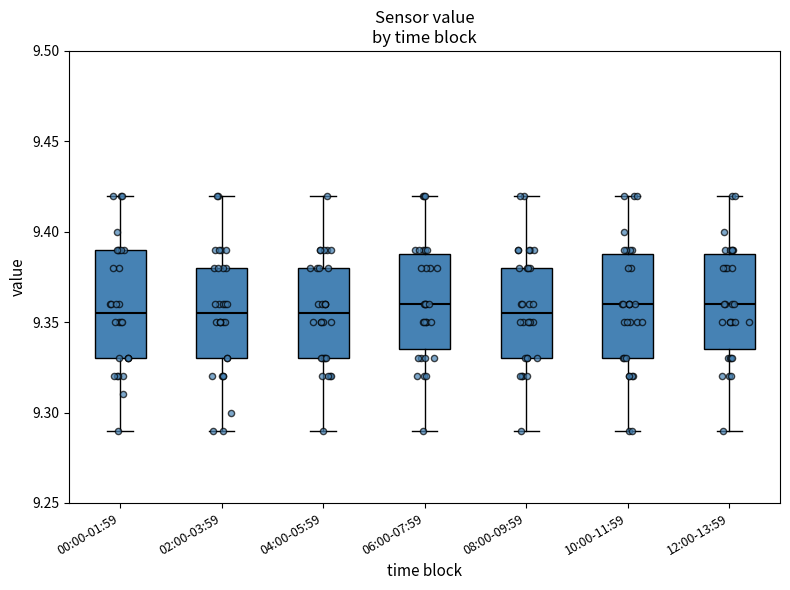

Reading left to right, transcribe this box plot: for each box, give where its median line is, the range the box spans, and where its two whiskers end, as read against the y-axis. The values are not printed on the chart, so give them approximately, as read against the axis.

00:00-01:59: median 9.355, box 9.330 to 9.390, whiskers 9.290 to 9.420
02:00-03:59: median 9.355, box 9.330 to 9.380, whiskers 9.290 to 9.420
04:00-05:59: median 9.355, box 9.330 to 9.380, whiskers 9.290 to 9.420
06:00-07:59: median 9.360, box 9.335 to 9.390, whiskers 9.290 to 9.420
08:00-09:59: median 9.355, box 9.330 to 9.380, whiskers 9.290 to 9.420
10:00-11:59: median 9.360, box 9.330 to 9.390, whiskers 9.290 to 9.420
12:00-13:59: median 9.360, box 9.335 to 9.390, whiskers 9.290 to 9.420